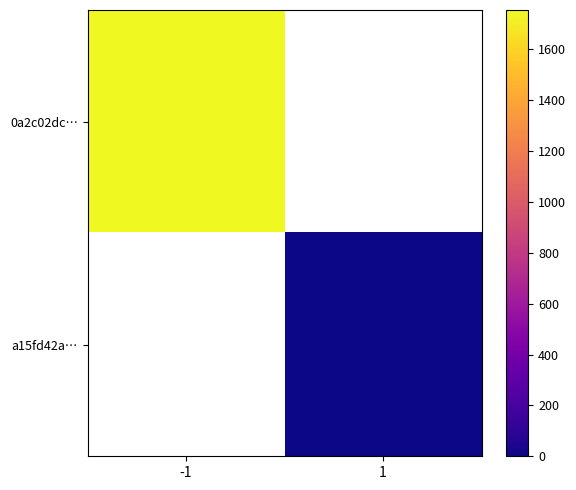

What value does the 0a2c02dc… series have at -1?

1755.0